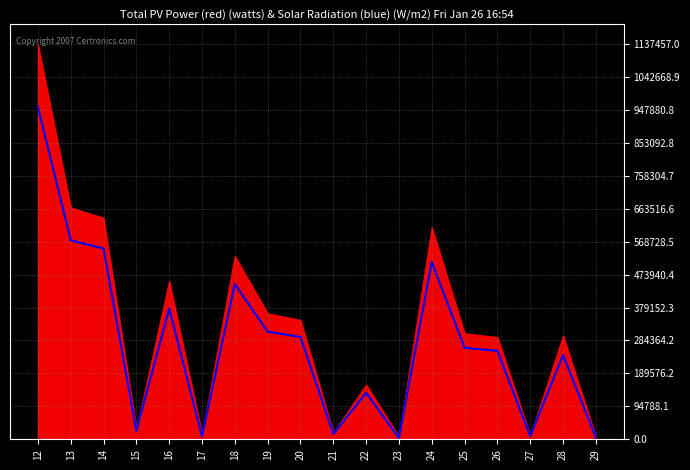

At which label does the data first exceed 263192?

12